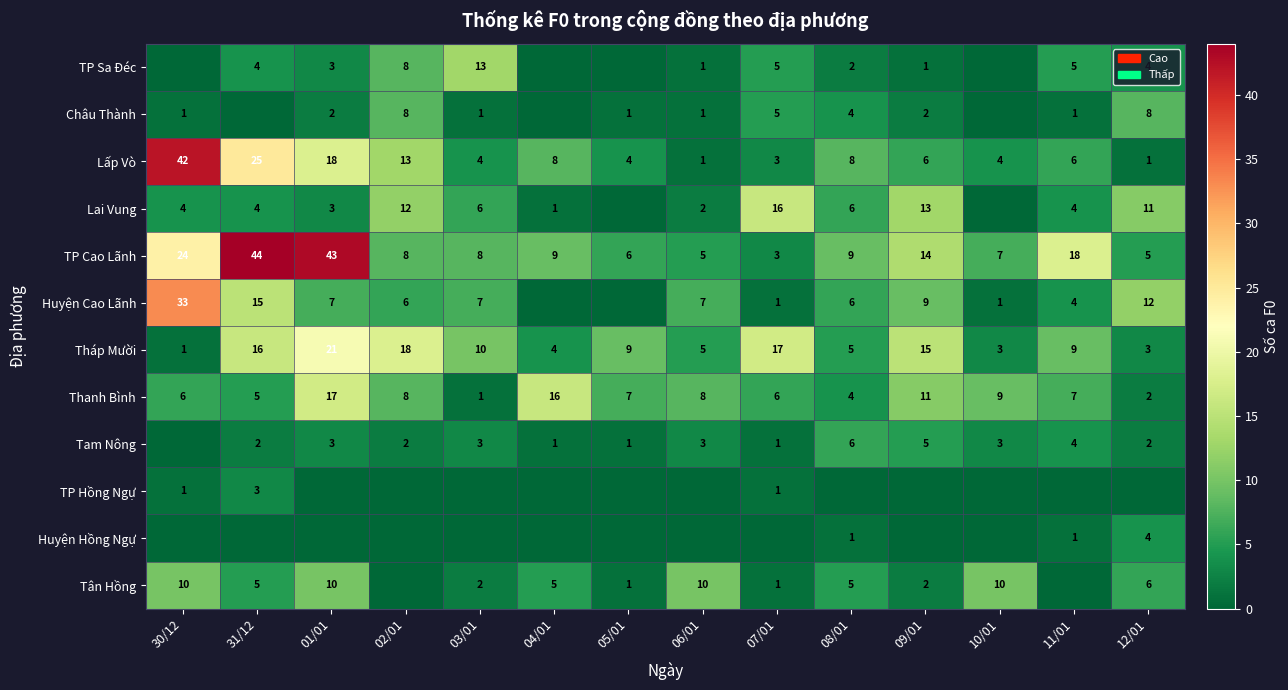

At which label is Tháp Mười closest to 11?

03/01